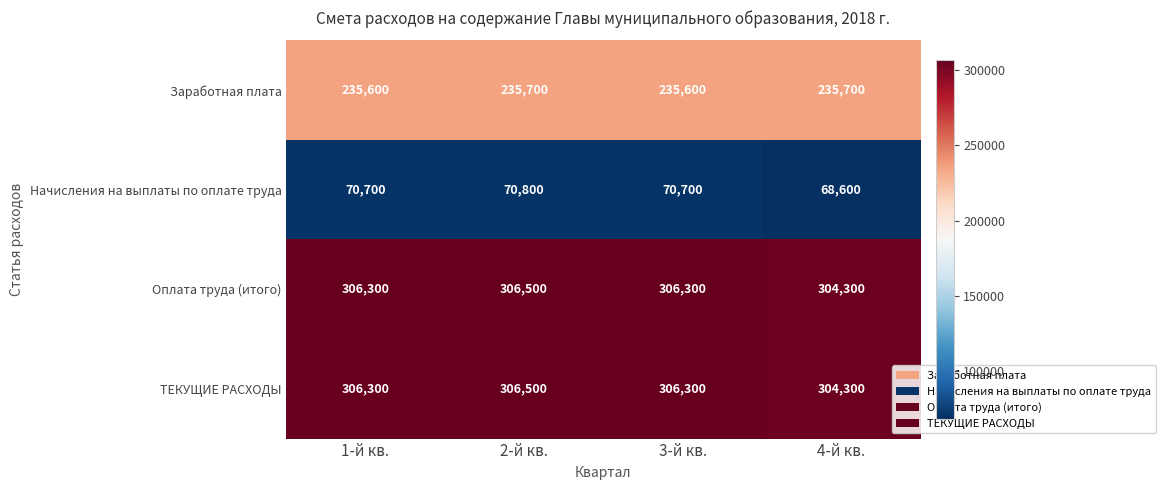

What is the approximate value of ТЕКУЩИЕ РАСХОДЫ at 4-й кв., to the nearest 10?

304300